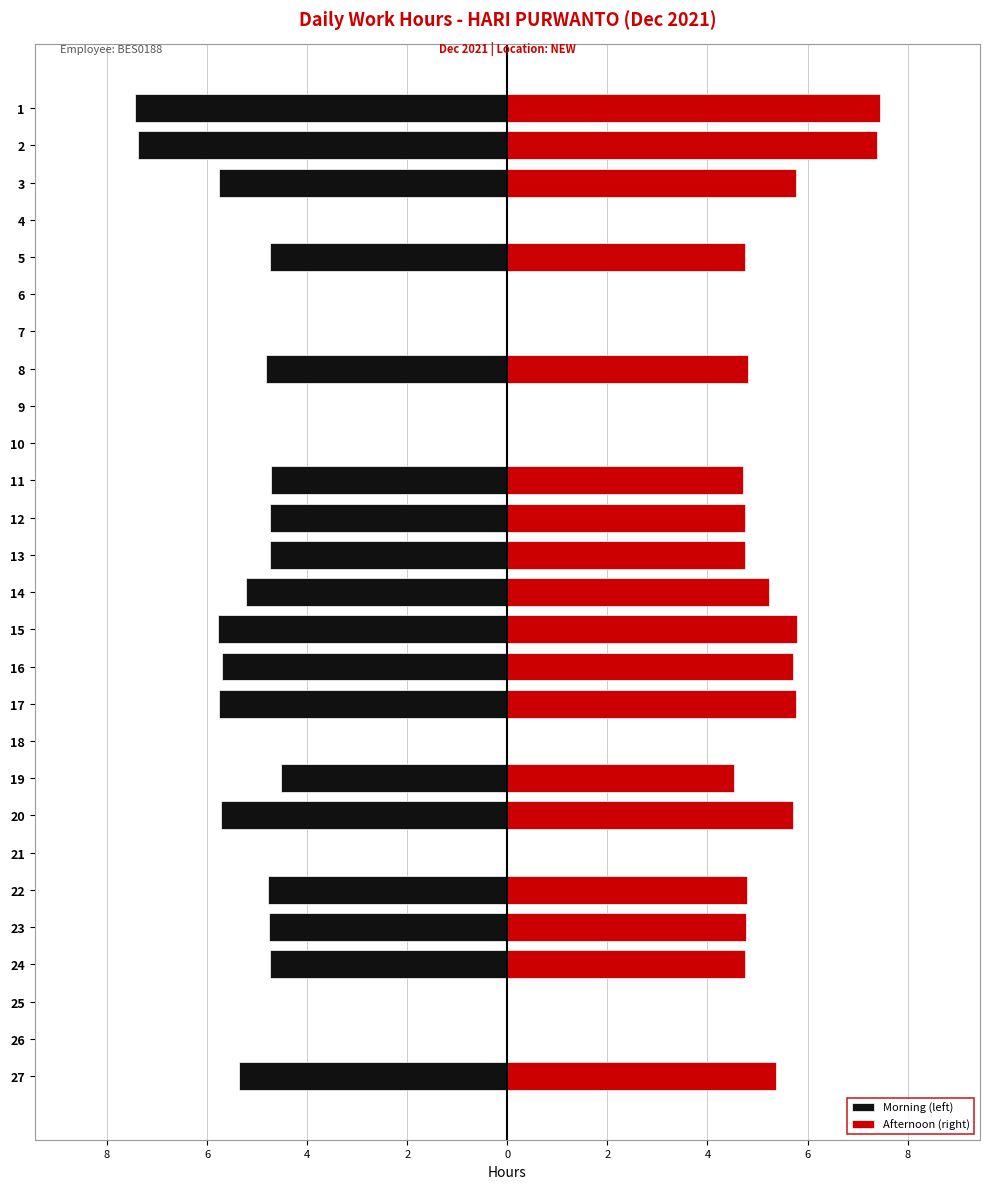

What is the minimum value shown in the chart?

-7.4